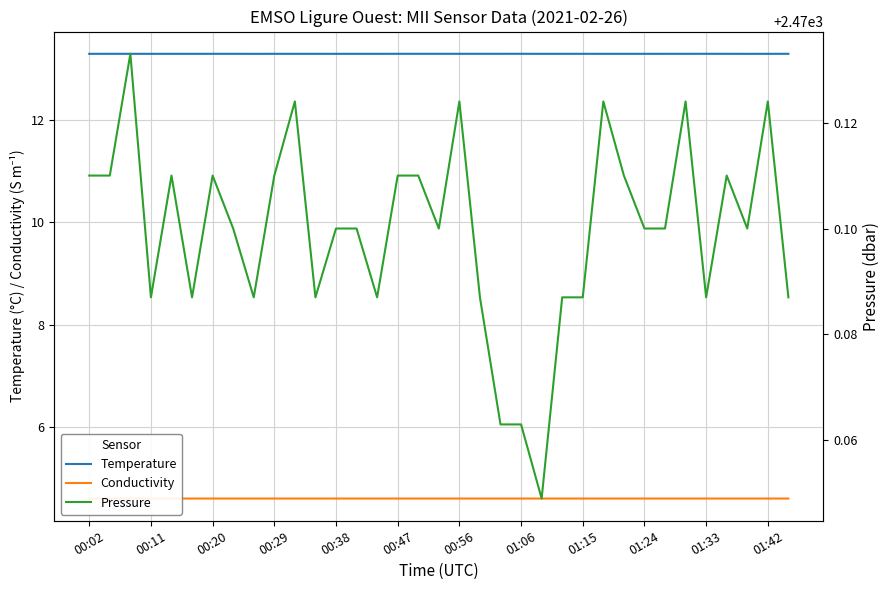

What is the value of the Pressure point at the 27th from the left?

2470.1